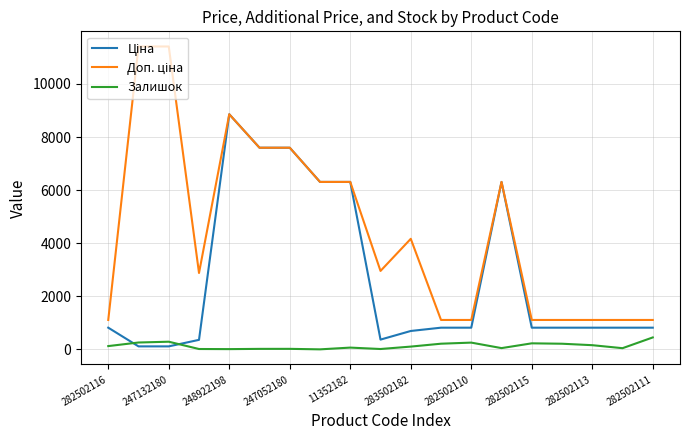

At which category is the sum across all series the highest?

248922198